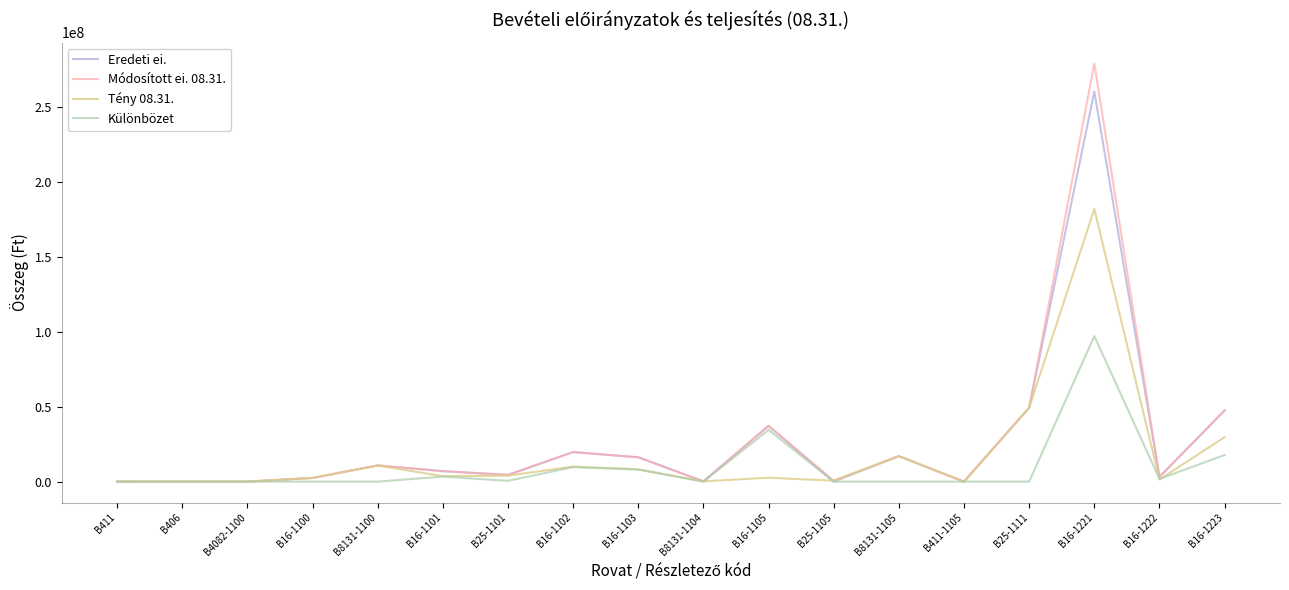

Is this an area chart (filled region under the line)?

No